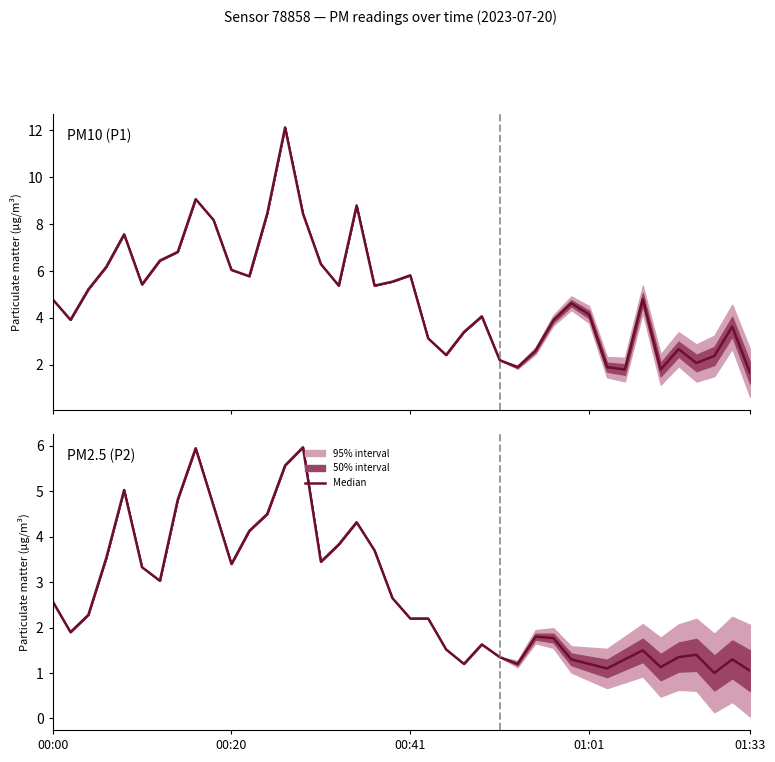

Is this an area chart (filled region under the line)?

No